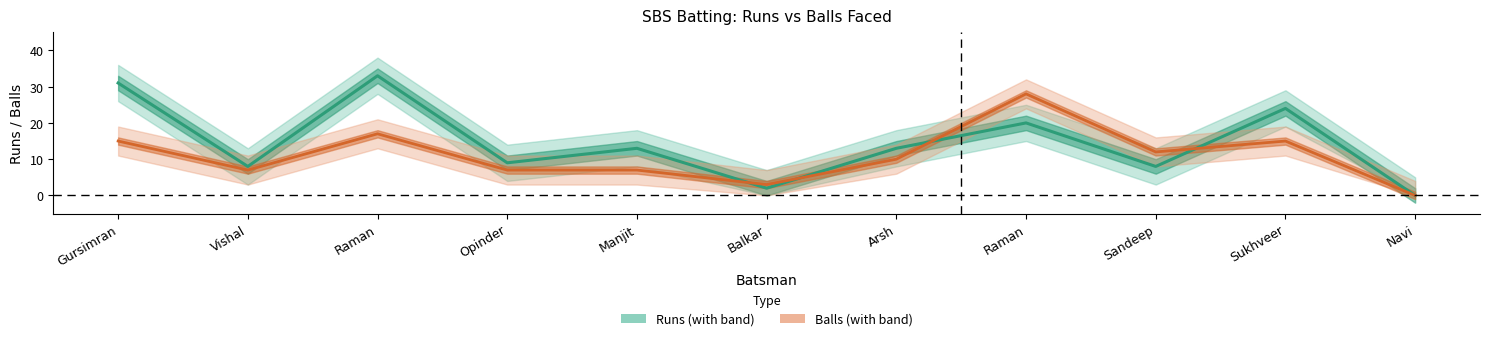

Reading left to right, list all the values displayed in this chart.

Runs: Gursimran=31	Vishal=8	Raman=33	Opinder=9	Manjit=13	Balkar=2	Arsh=13	Raman=20	Sandeep=8	Sukhveer=24	Navi=0
Balls: Gursimran=15	Vishal=7	Raman=17	Opinder=7	Manjit=7	Balkar=3	Arsh=10	Raman=28	Sandeep=12	Sukhveer=15	Navi=0